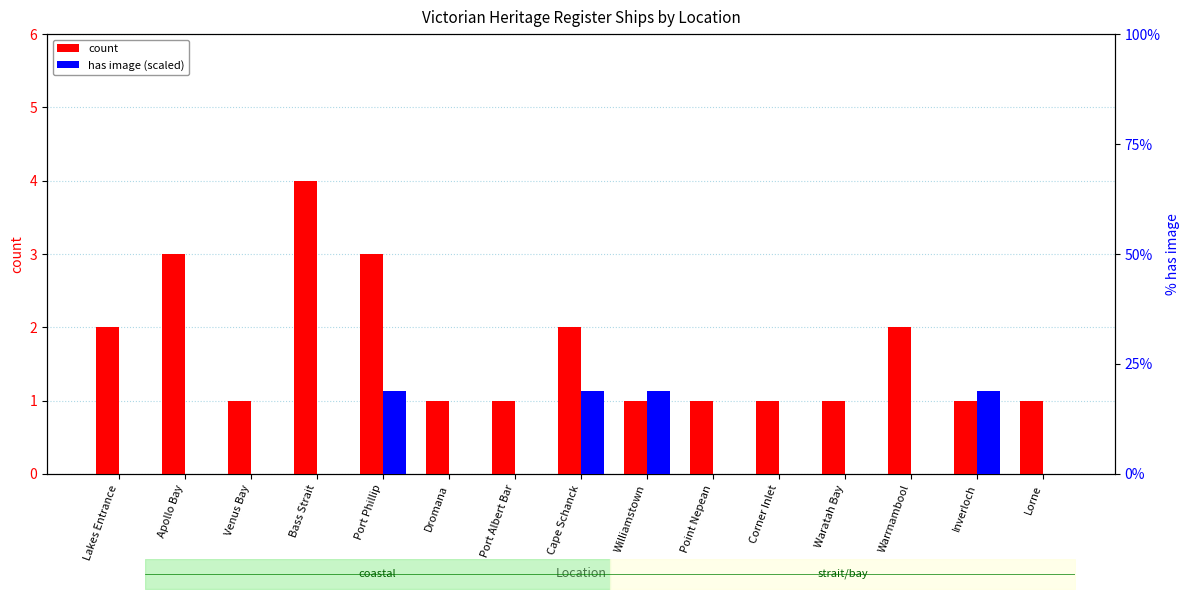

Rank the series at Warrnambool from lowest to highest value.

has image (scaled), count